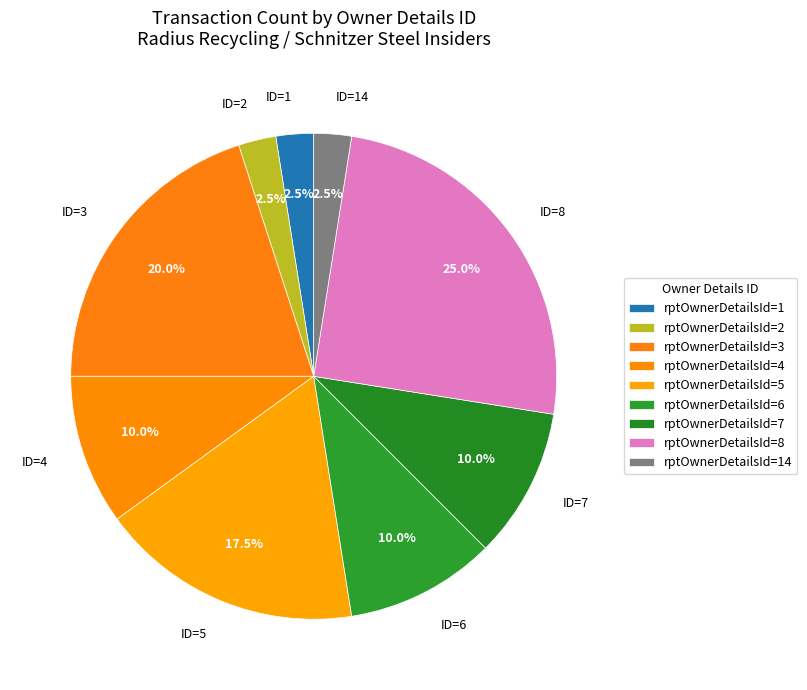

Is there any slice that represents more than half of the pie?

No